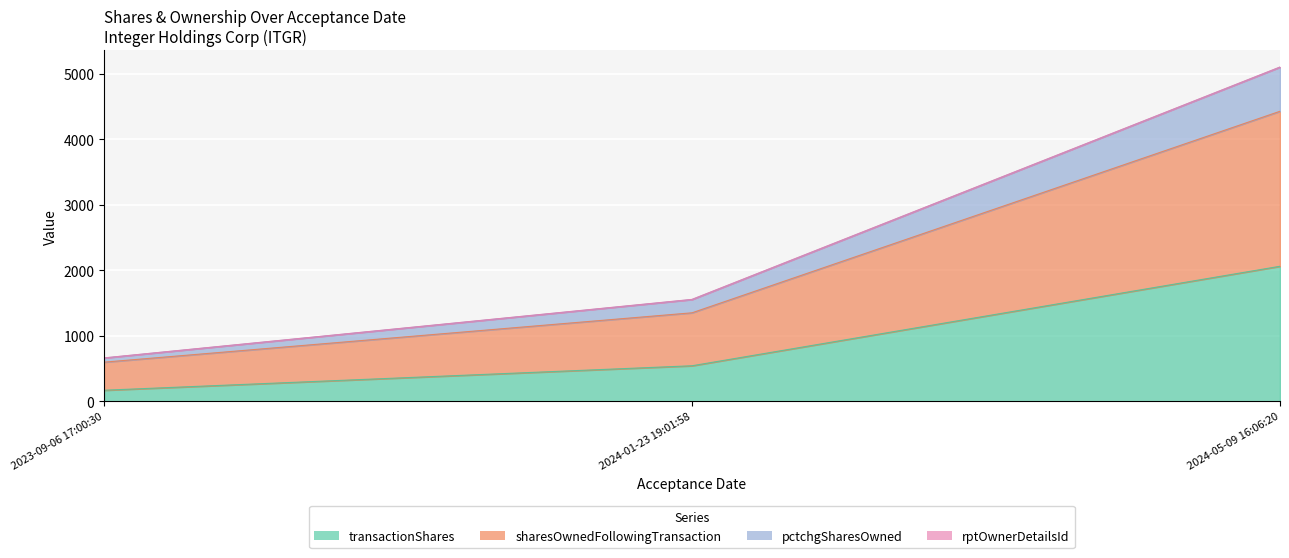

What is the smallest value displayed?

168